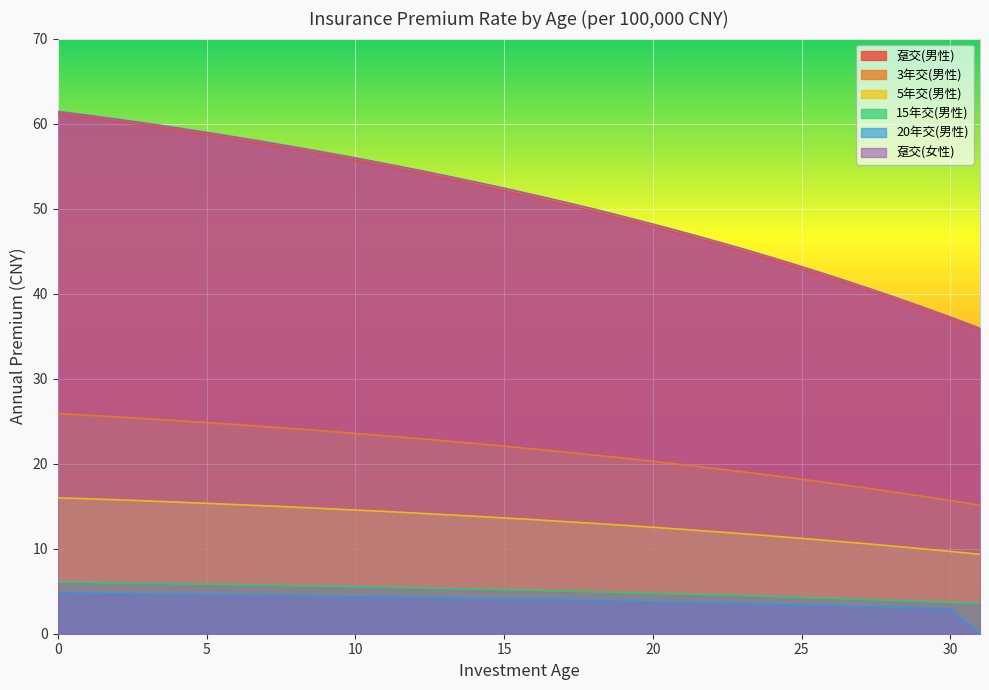

What is the lowest value of the 趸交(女性) series?

35.9